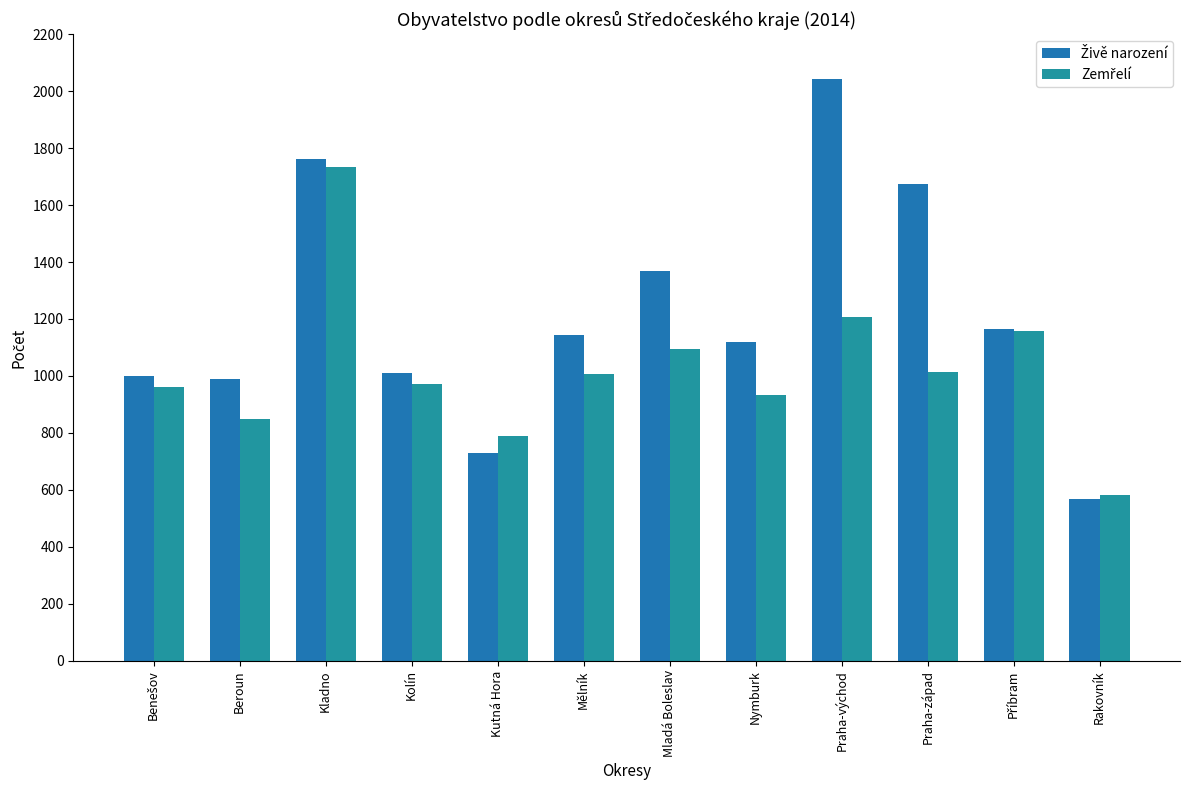

How many series are shown in this chart?

2